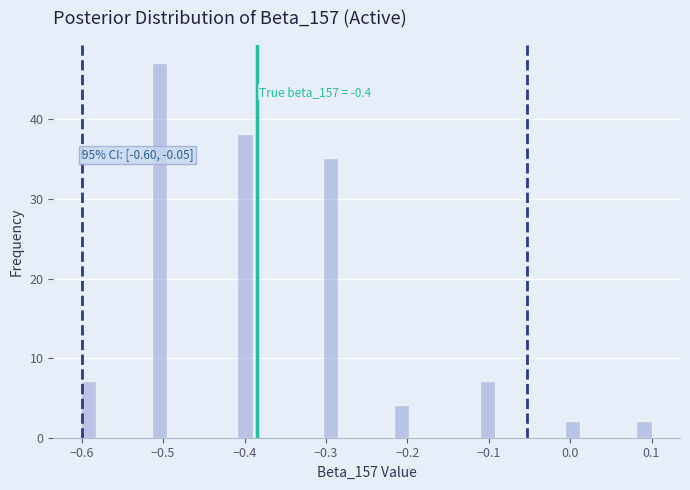

Read against the x-axis, roughly where is the centre of the tallest bar?

-0.50